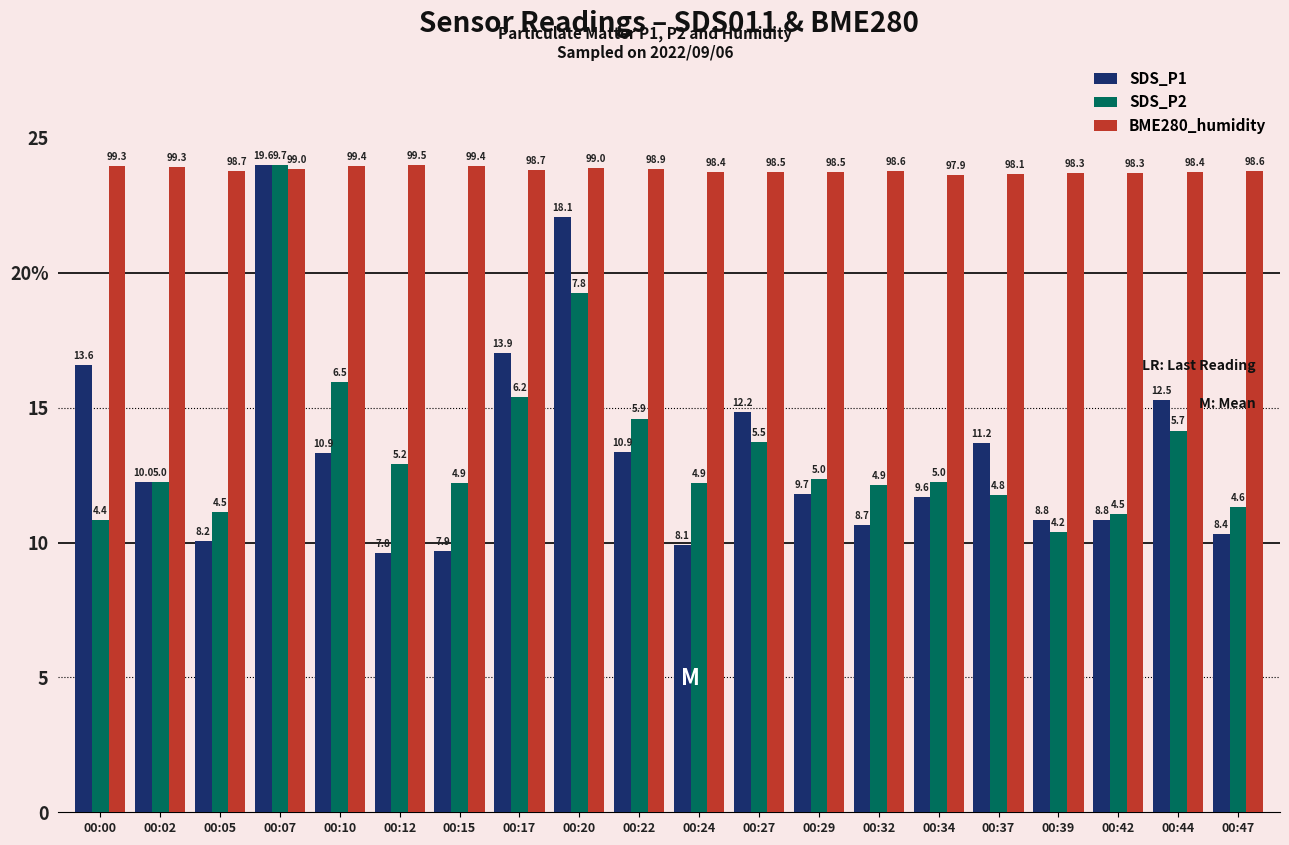

What is the maximum value for SDS_P2?

24.0